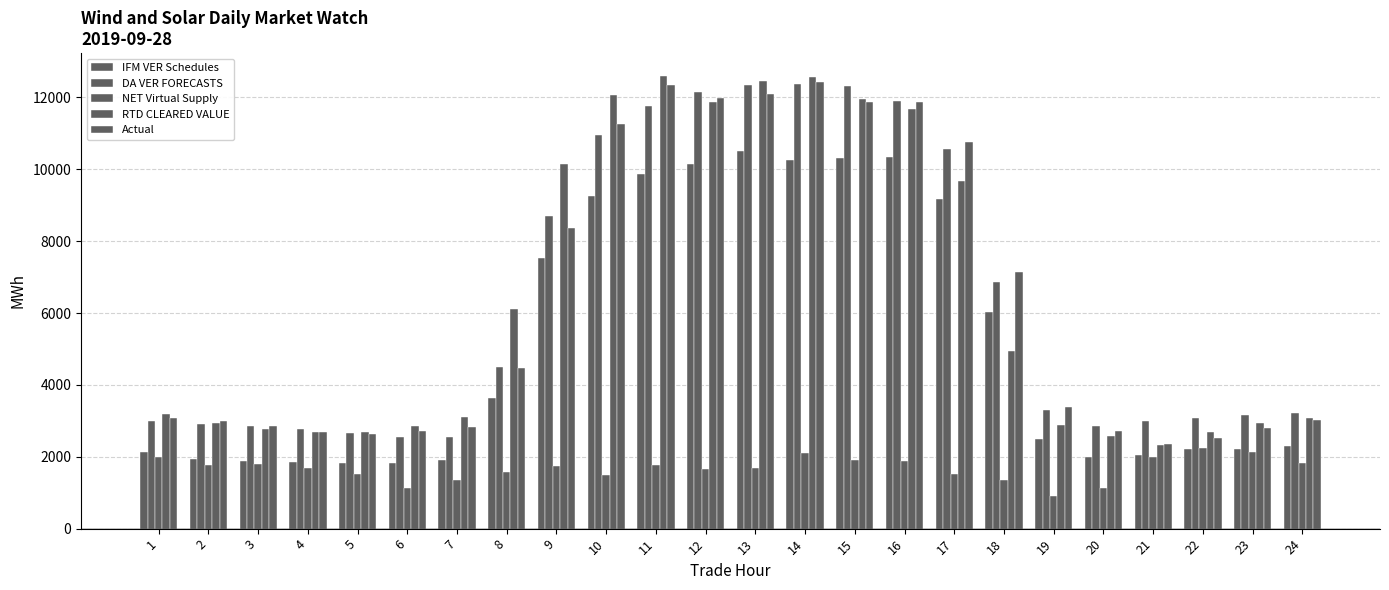

The DA VER FORECASTS series shows 3308.2 at 19. True or false?

True